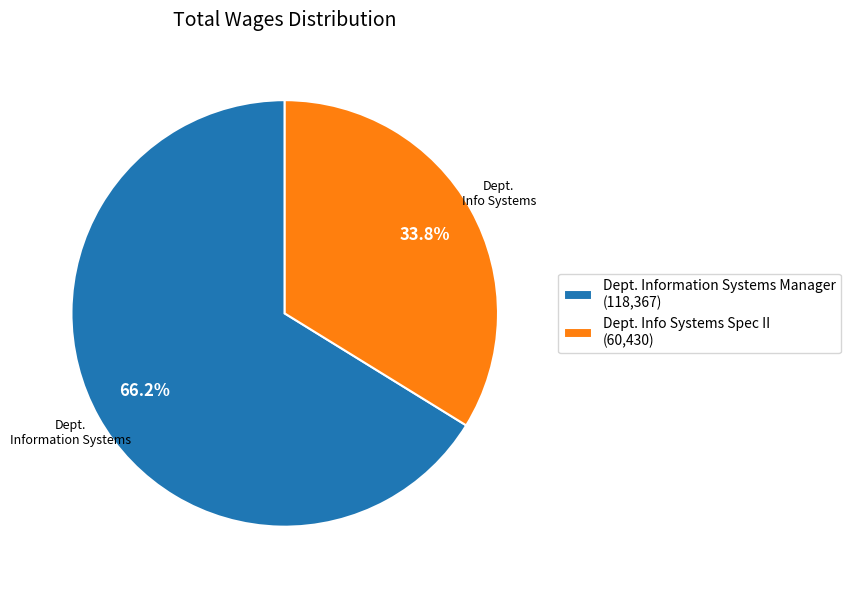

Is the sum of Dept. Information Systems Manager and Dept. Info Systems Spec II greater than half?

Yes